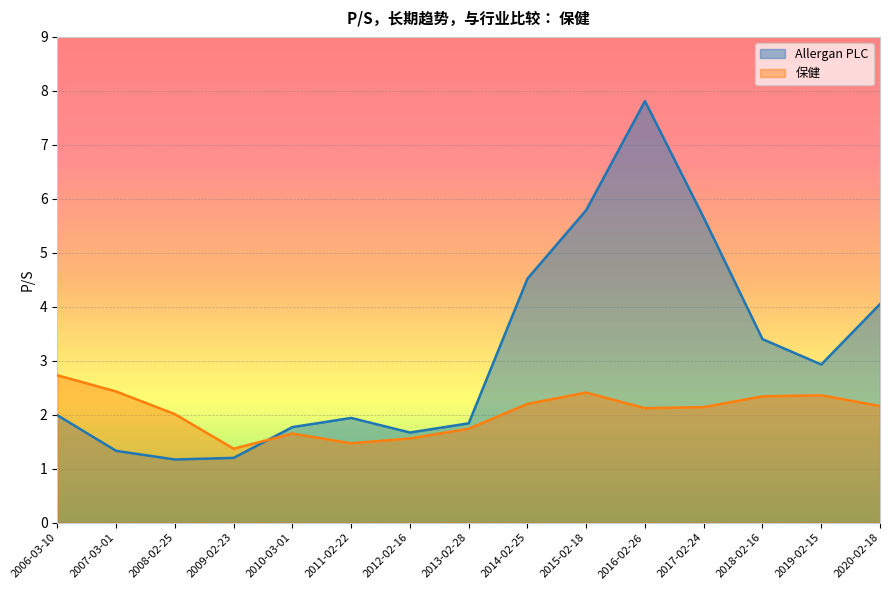

Is the value of 保健 at 2016-02-26 greater than the value of Allergan PLC at 2009-02-23?

Yes